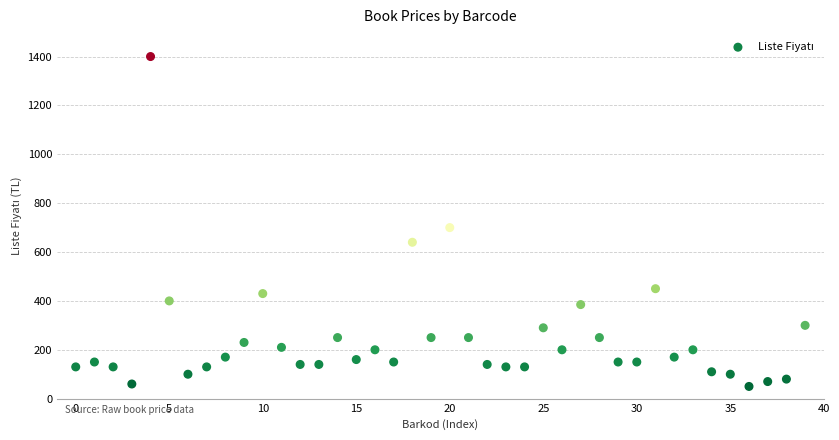

What is the range of Y values (max minus min)?

1350